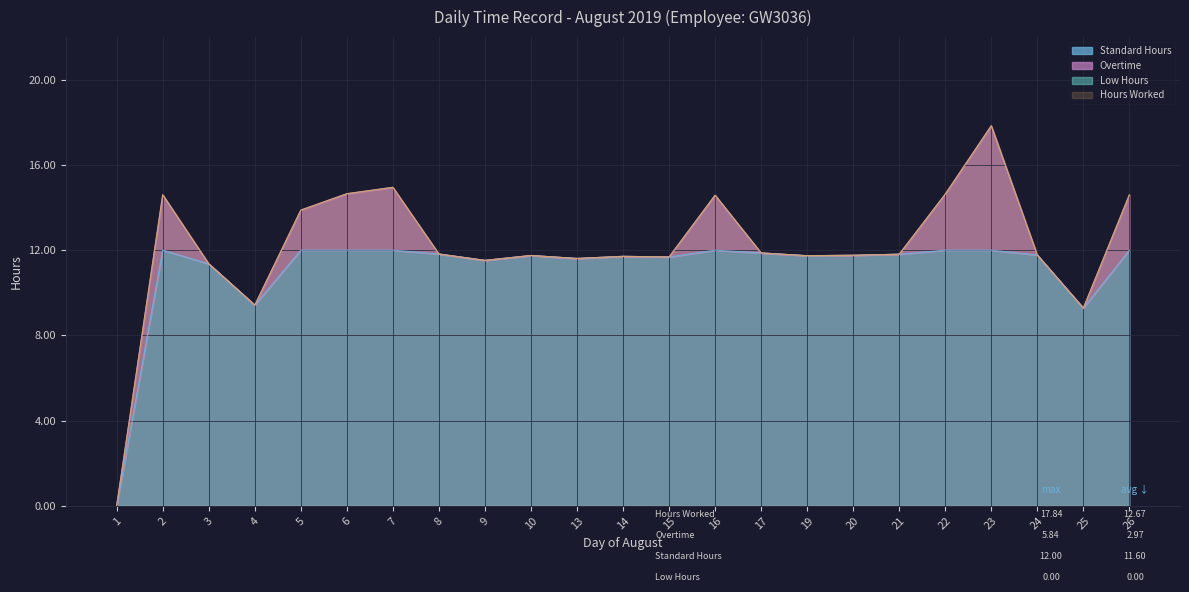

True or false: Hours Worked and Standard Hours intersect in this chart.

False